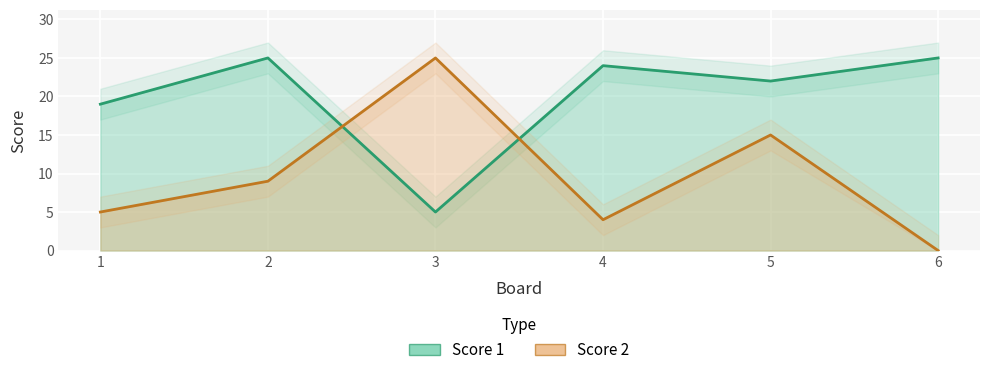

How many interior local valleys does the Score 2 series have?

1